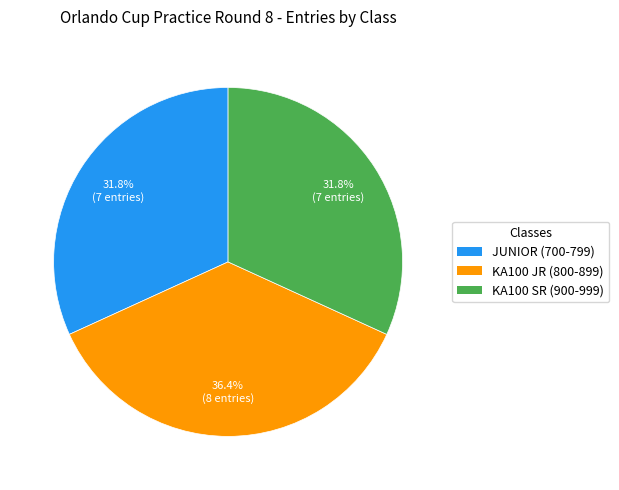

Between KA100 JR (800-899) and KA100 SR (900-999), which is larger?

KA100 JR (800-899)